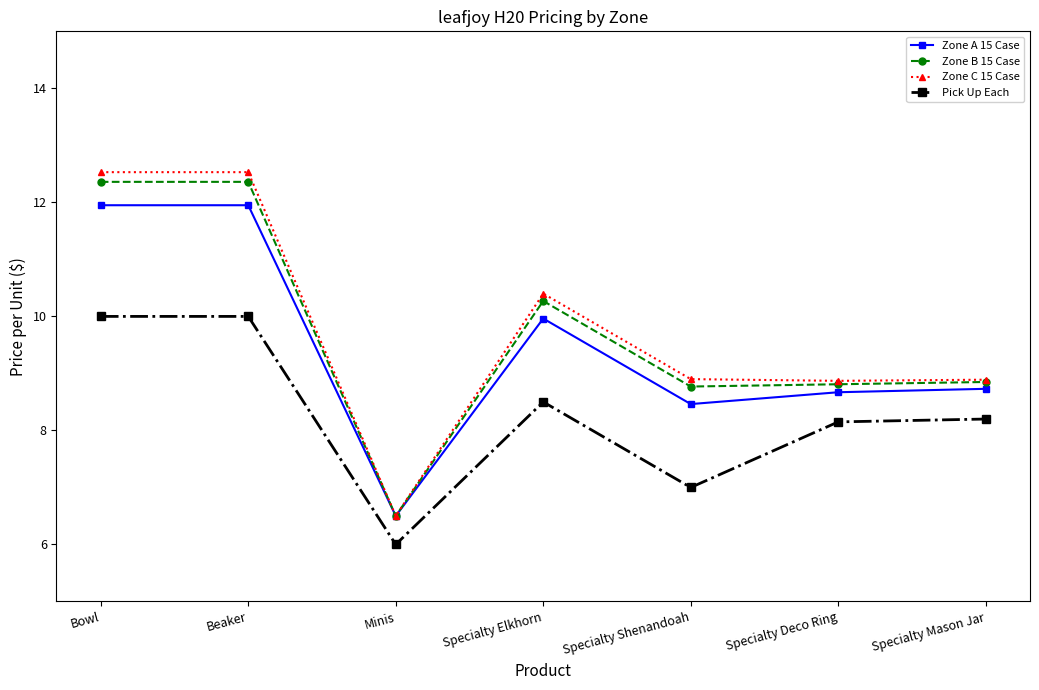

Between Specialty Shenandoah and Specialty Mason Jar, which series saw the biggest shift?

Pick Up Each